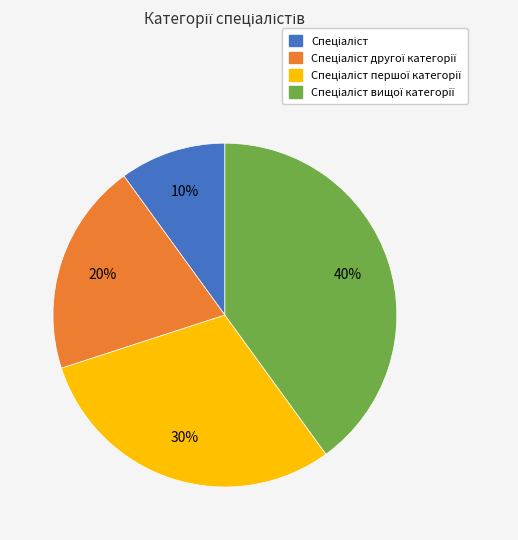

Is there a majority slice in this chart?

No